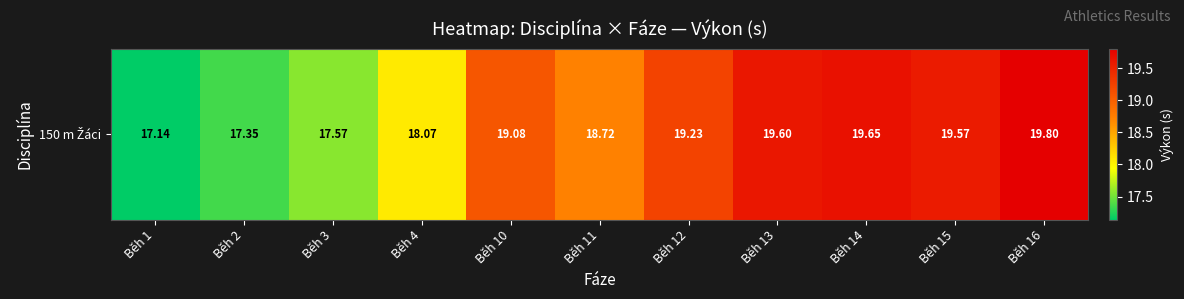

The chart shows a value of 19.1 at Běh 10. True or false?

True